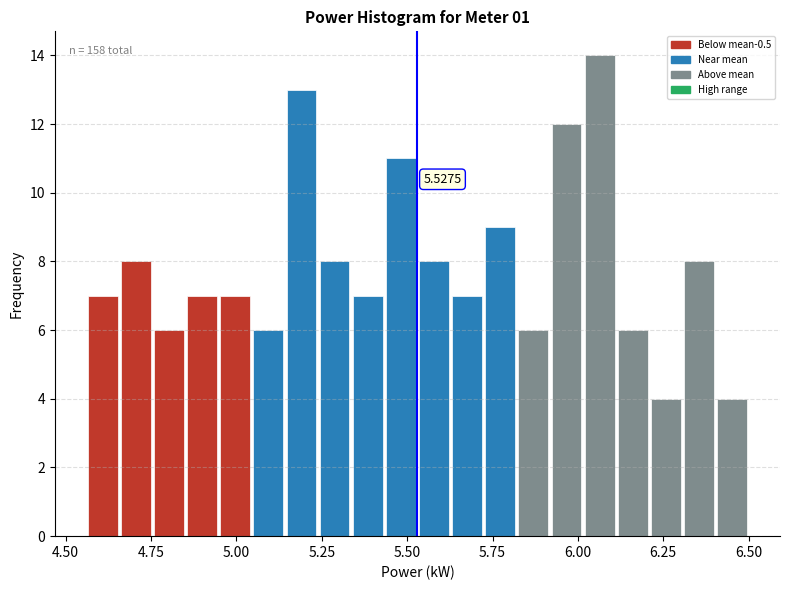

Read against the x-axis, roughly where is the centre of the tallest bar?

6.05